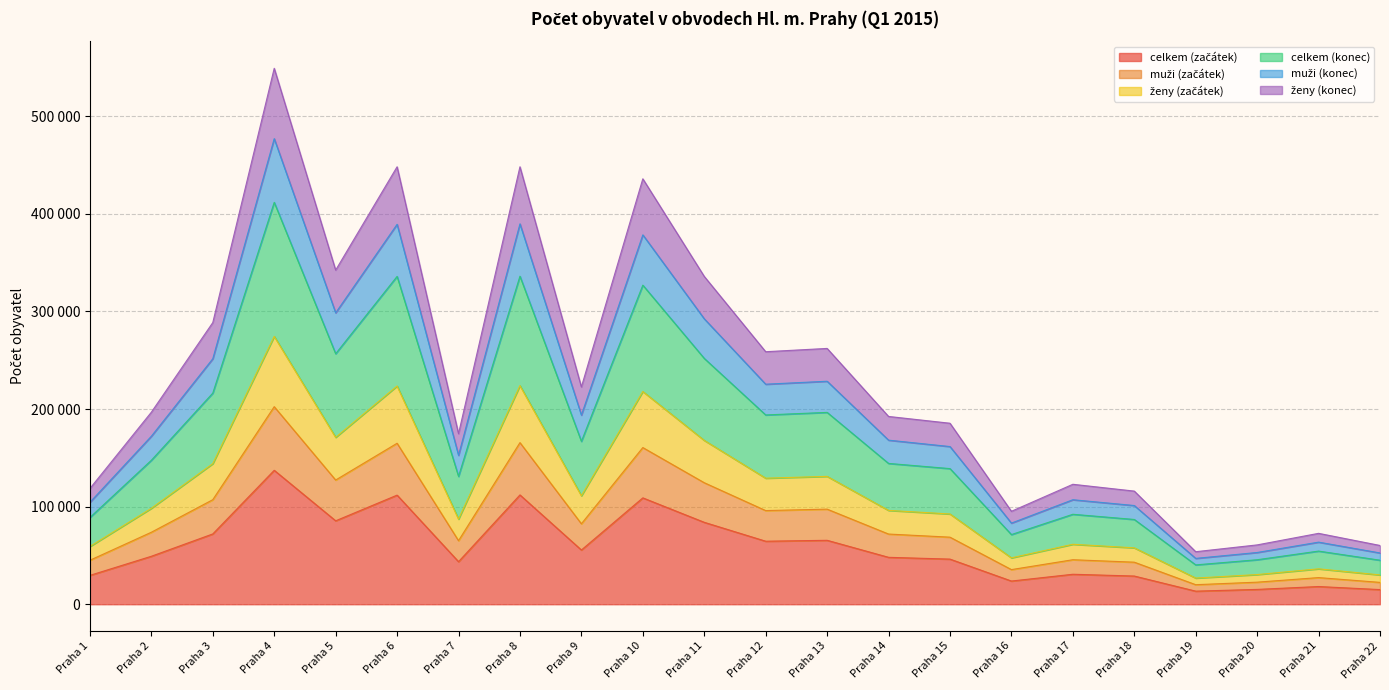

The value of ženy (začátek) at Praha 15 is 92494. True or false?

True